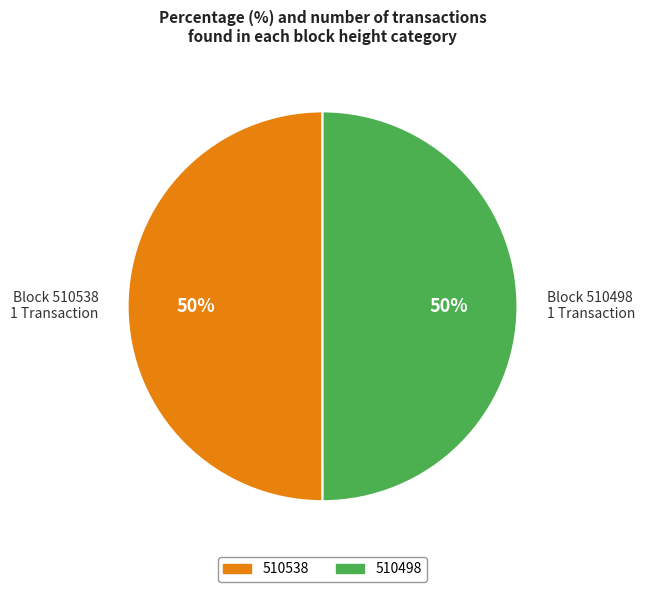

To the nearest percent, what percentage of the pie is Block 510498 1 Transaction?

50%